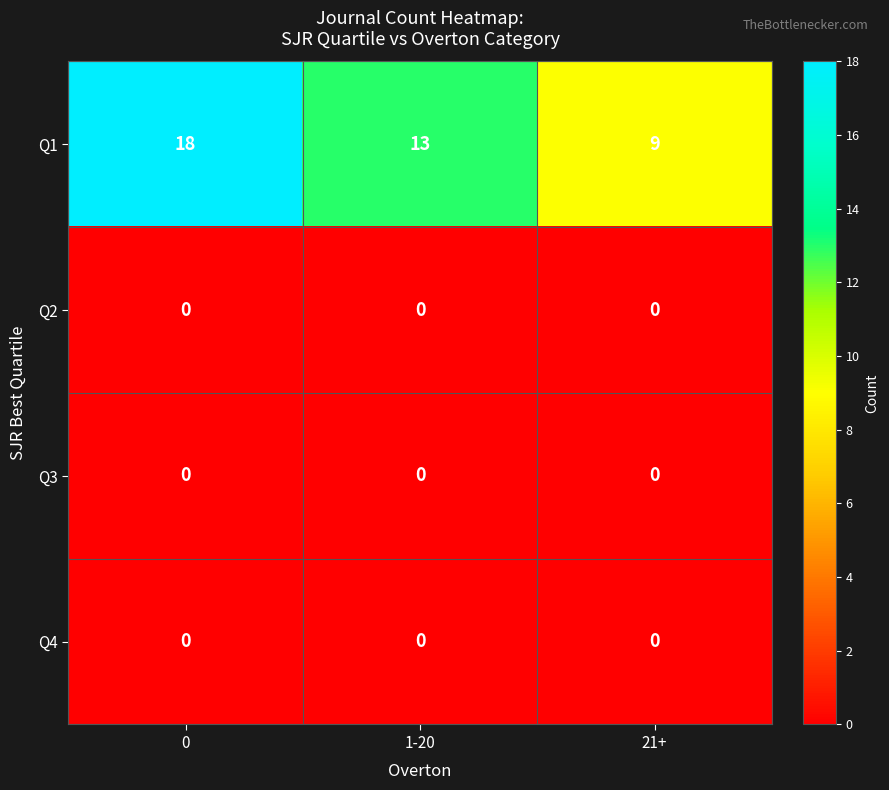

What is the difference between the highest and lowest values at 21+?

9